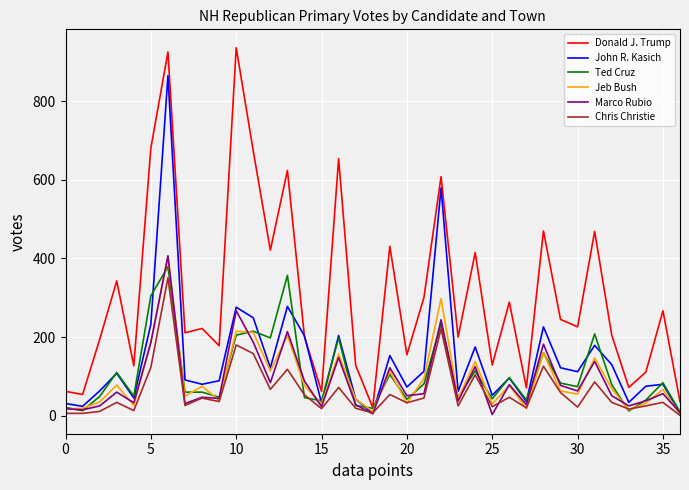

Which series has the largest total across all categories?

Donald J. Trump